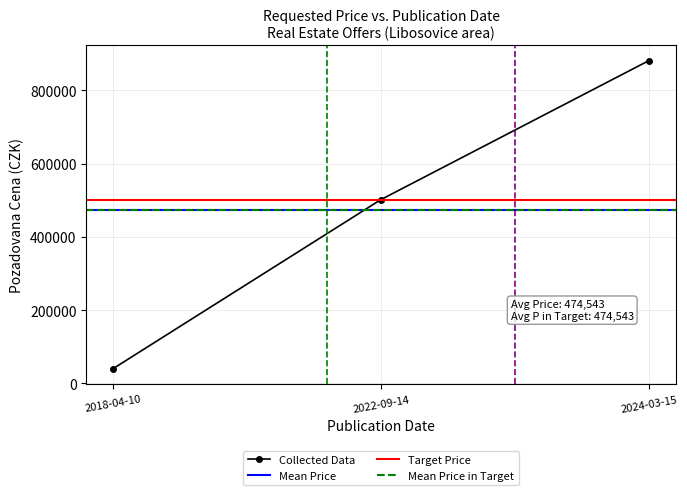

List the labels in order of value, smallest first.

2018-04-10, 2022-09-14, 2024-03-15